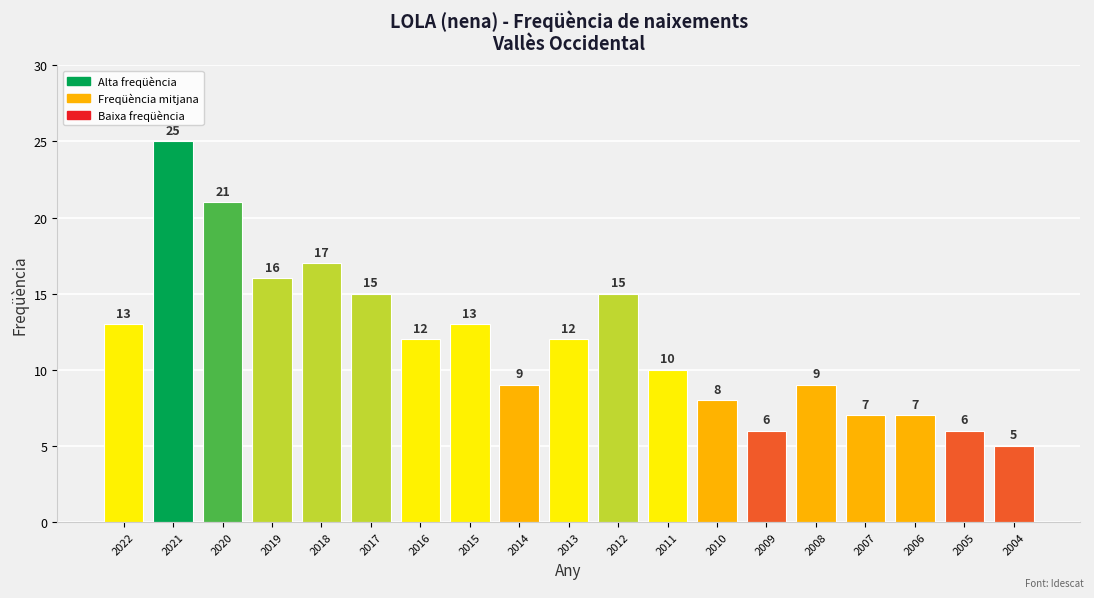

What is the value of the 1st bar from the left?

13